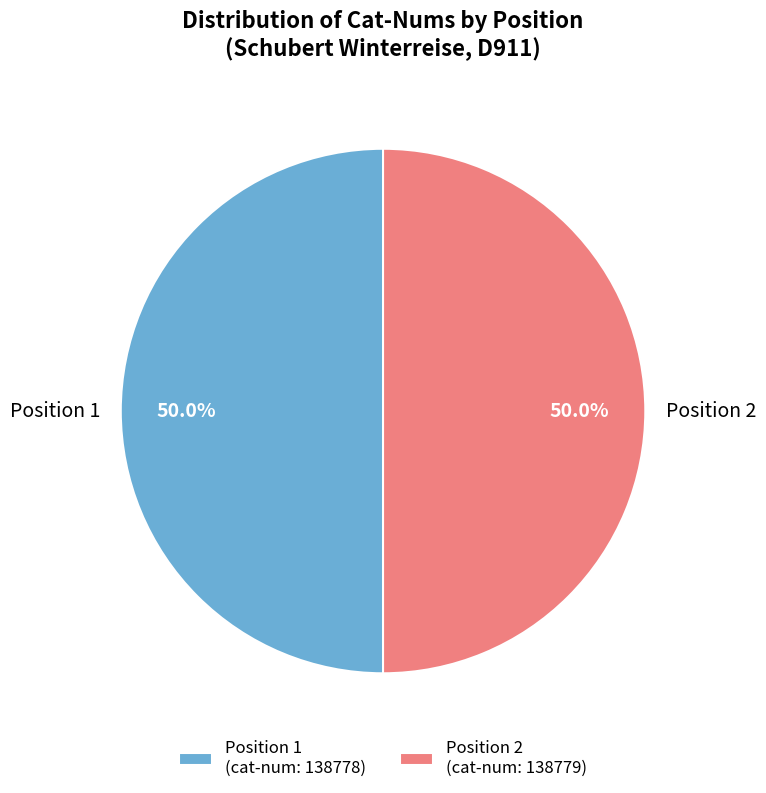

Do Position 1 (cat-num: 138778) and Position 2 (cat-num: 138779) together represent more than half of the pie?

Yes